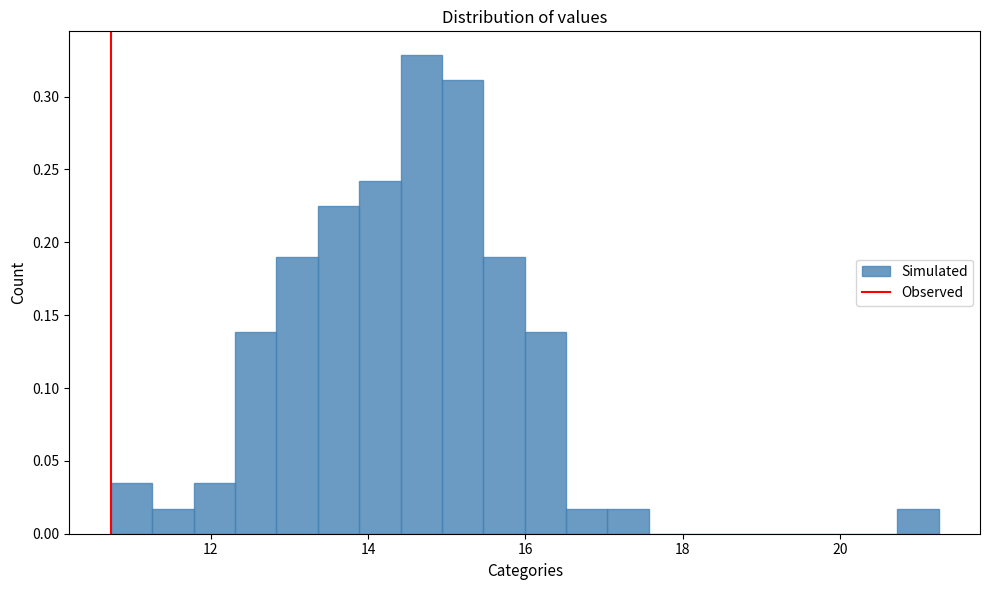

Around what value on the x-axis is the tallest bar? Give the approximate position of its centre, as read against the axis.

14.6